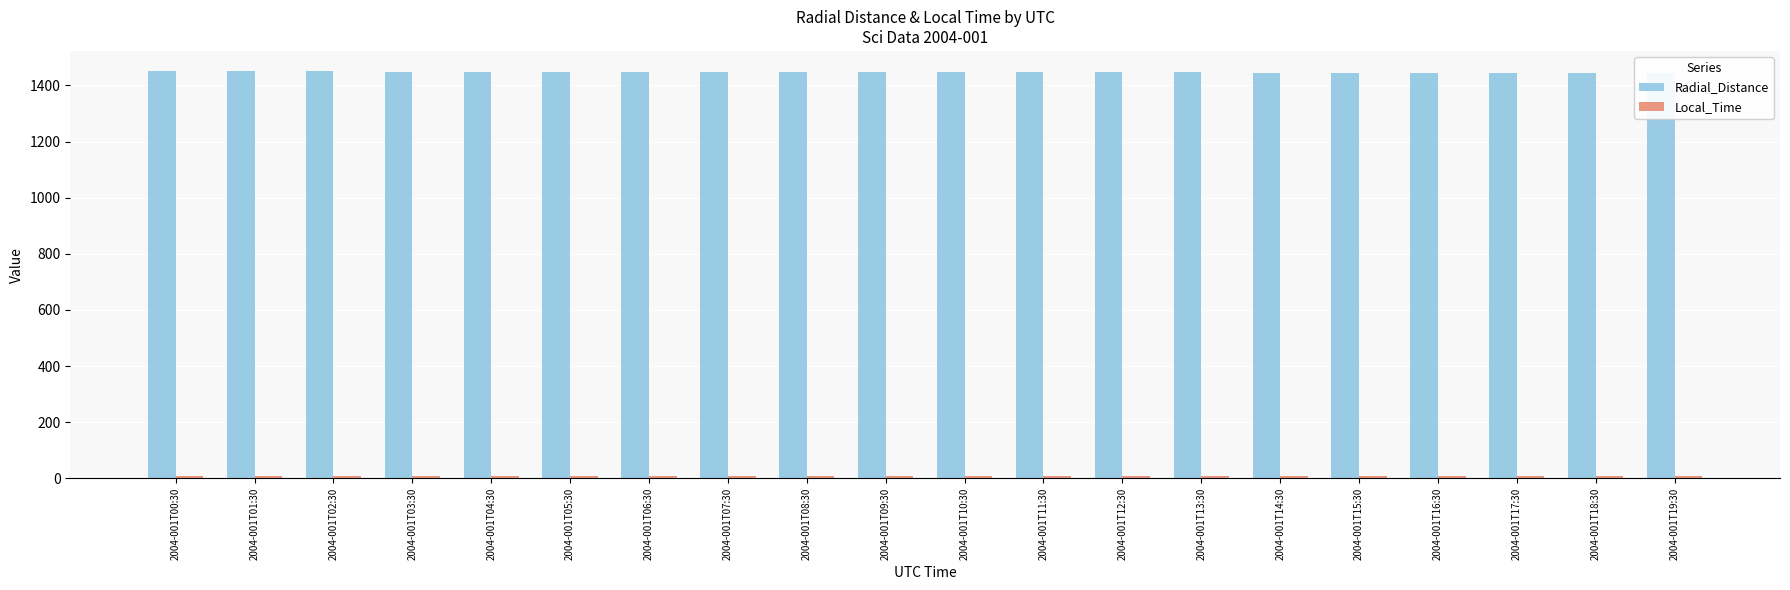

What value does the Radial_Distance series have at 2004-001T07:30?

1448.3